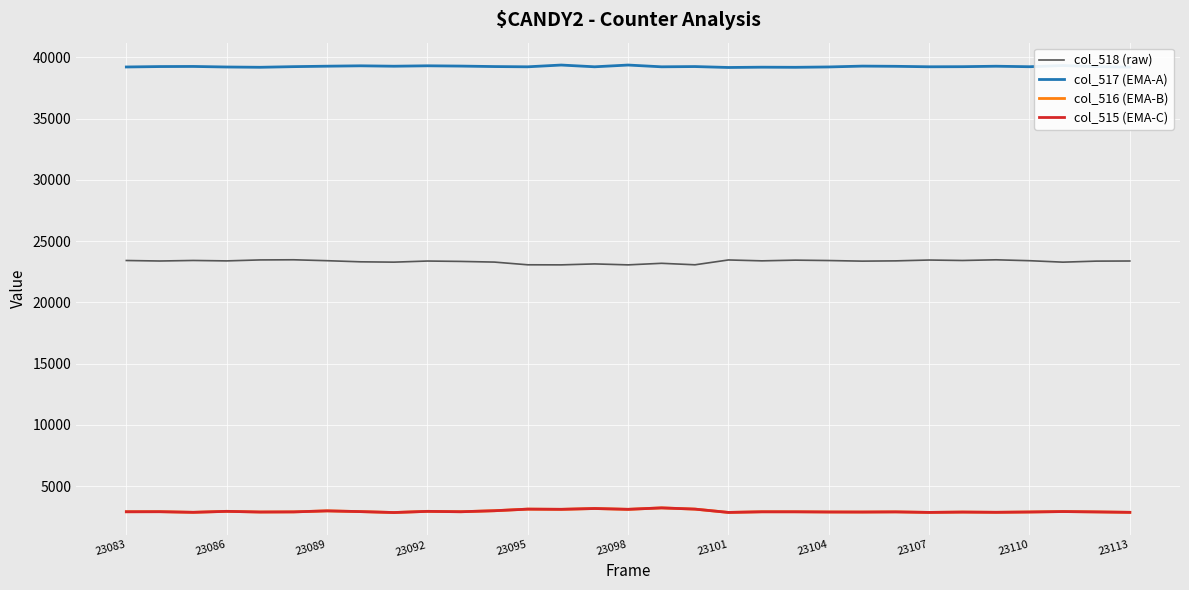

What is the maximum value for col_516 (EMA-B)?

3232